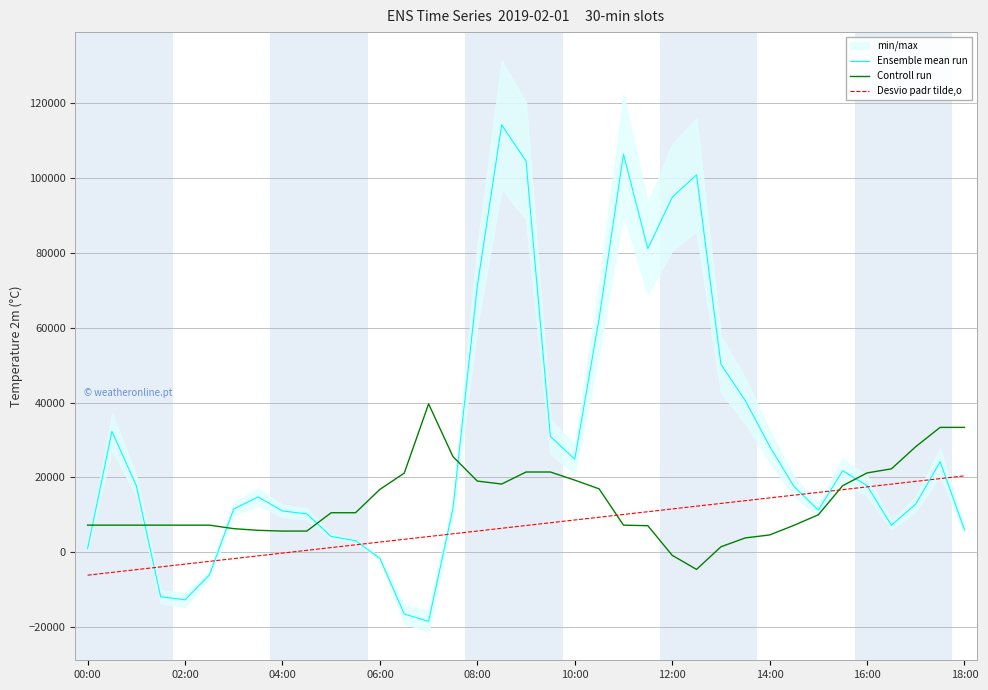

Reading left to right, what are all the values shown in this chart?

Ensemble mean run: 910.0	32271.0	17762.0	-11948.0	-12769.0	-6144.0	11524.0	14746.0	10998.0	10216.0	4169.0	3046.0	-1673.0	-16552.0	-18523.0	11693.0	71157.0	114285.0	104556.0	30941.0	24814.0	62444.0	106441.0	81145.0	94881.0	100897.0	50249.0	40514.0	28295.0	17549.0	11218.0	21767.0	17767.0	7192.0	12833.0	24163.0	5939.0
Controll run: 7204.1	7204.1	7204.1	7204.1	7204.1	7204.1	6263.3	5817.6	5619.5	5619.5	10521.8	10521.8	16761.1	21118.8	39638.6	25525.9	18989.5	18197.2	21415.9	21415.9	19237.1	16909.7	7204.1	7055.6	-867.4	-4630.8	1410.5	3787.4	4579.6	7154.6	9977.1	17751.5	21168.3	22257.7	28199.9	33349.8	33349.8
Desvio padr tilde,o: -6174.3	-5436.5	-4698.7	-3960.9	-3223.0	-2485.2	-1747.4	-1009.6	-271.8	466.1	1203.9	1941.7	2679.5	3417.4	4155.2	4893.0	5630.8	6368.6	7106.5	7844.3	8582.1	9319.9	10057.8	10795.6	11533.4	12271.2	13009.0	13746.9	14484.7	15222.5	15960.3	16698.2	17436.0	18173.8	18911.6	19649.4	20387.3